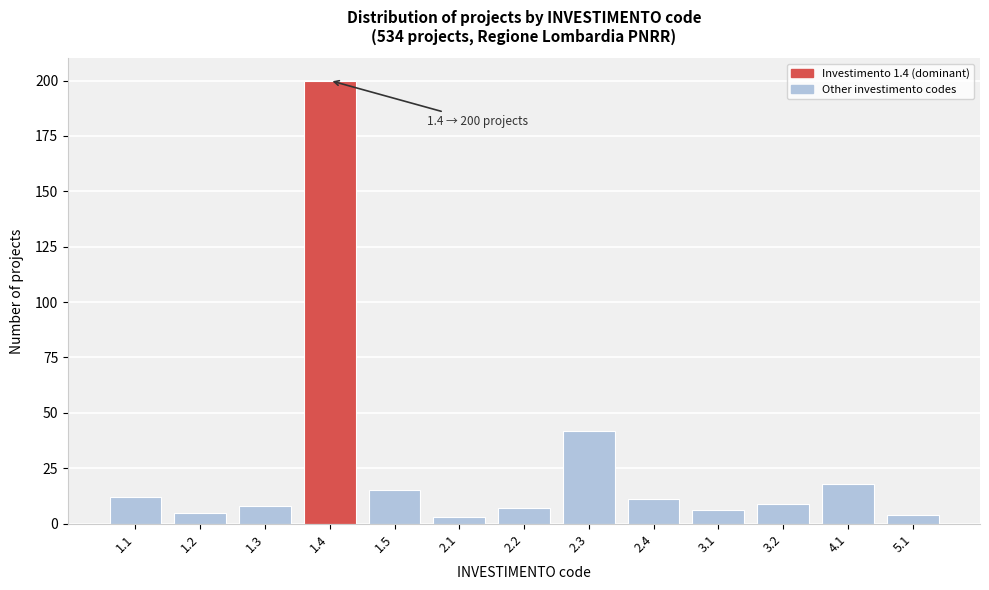

Reading right to left, transcribe all the data shown in this chart.

5.1=4	4.1=18	3.2=9	3.1=6	2.4=11	2.3=42	2.2=7	2.1=3	1.5=15	1.4=200	1.3=8	1.2=5	1.1=12